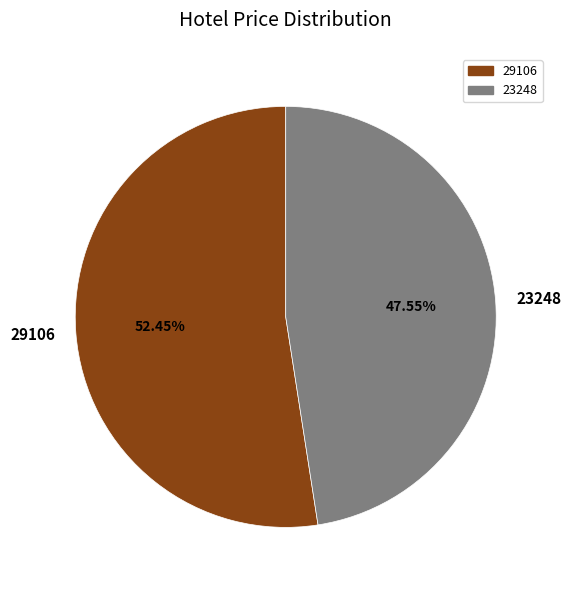

What is the smallest slice in the pie chart?

23248